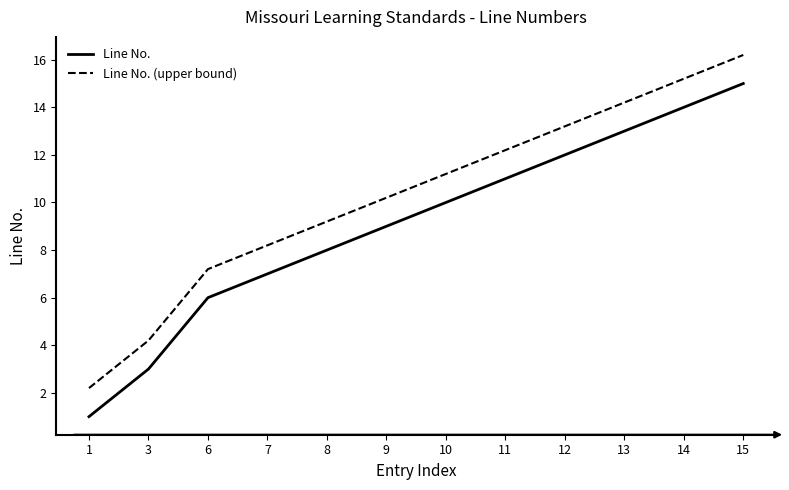

True or false: Line No. (upper bound) and Line No. intersect in this chart.

False